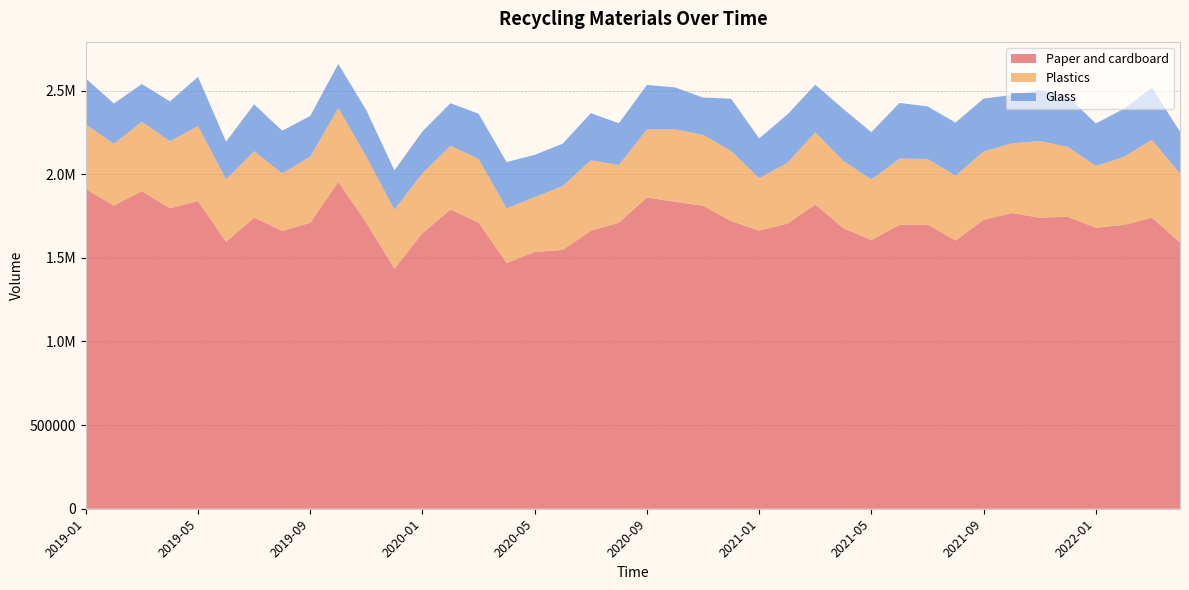

Reading left to right, transcribe all the data shown in this chart.

Paper and cardboard: 2019-01=1910421	2019-02=1812130	2019-03=1897993	2019-04=1795570	2019-05=1839785	2019-06=1595414	2019-07=1740135	2019-08=1660349	2019-09=1709413	2019-10=1953581	2019-11=1709249	2019-12=1434763	2020-01=1647558	2020-02=1788288	2020-03=1710443	2020-04=1468145	2020-05=1535057	2020-06=1546965	2020-07=1662014	2020-08=1709176	2020-09=1860603	2020-10=1834967	2020-11=1811543	2020-12=1719020	2021-01=1662828	2021-02=1704031	2021-03=1818258	2021-04=1677612	2021-05=1605332	2021-06=1696584	2021-07=1698757	2021-08=1603286	2021-09=1726648	2021-10=1767573	2021-11=1739840	2021-12=1745235	2022-01=1679679	2022-02=1696810	2022-03=1739558	2022-04=1590832
Plastics: 2019-01=386752	2019-02=368838	2019-03=415019	2019-04=400582	2019-05=447731	2019-06=373383	2019-07=396877	2019-08=344029	2019-09=395627	2019-10=441104	2019-11=395696	2019-12=352831	2020-01=358465	2020-02=381733	2020-03=380076	2020-04=326974	2020-05=327921	2020-06=382102	2020-07=421319	2020-08=345182	2020-09=406822	2020-10=433515	2020-11=423227	2020-12=420139	2021-01=313440	2021-02=363030	2021-03=431890	2021-04=402324	2021-05=362774	2021-06=395940	2021-07=392243	2021-08=387470	2021-09=409365	2021-10=416201	2021-11=458348	2021-12=417924	2022-01=369558	2022-02=406636	2022-03=465396	2022-04=413416
Glass: 2019-01=274890	2019-02=241628	2019-03=225413	2019-04=238836	2019-05=294076	2019-06=225549	2019-07=280338	2019-08=255401	2019-09=242883	2019-10=264290	2019-11=277131	2019-12=234828	2020-01=249554	2020-02=253912	2020-03=270794	2020-04=276910	2020-05=252831	2020-06=252972	2020-07=281582	2020-08=249860	2020-09=265714	2020-10=249922	2020-11=223256	2020-12=311807	2021-01=237336	2021-02=288672	2021-03=284314	2021-04=309903	2021-05=282880	2021-06=333122	2021-07=314280	2021-08=317601	2021-09=315741	2021-10=289024	2021-11=304158	2021-12=301140	2022-01=253672	2022-02=287431	2022-03=311423	2022-04=249709